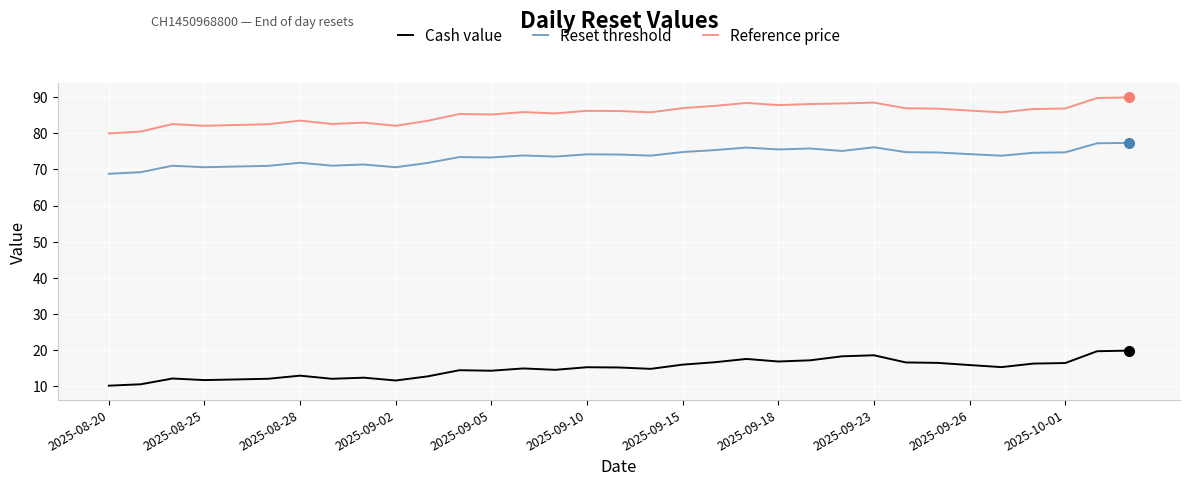

True or false: Cash value and Reference price intersect in this chart.

False